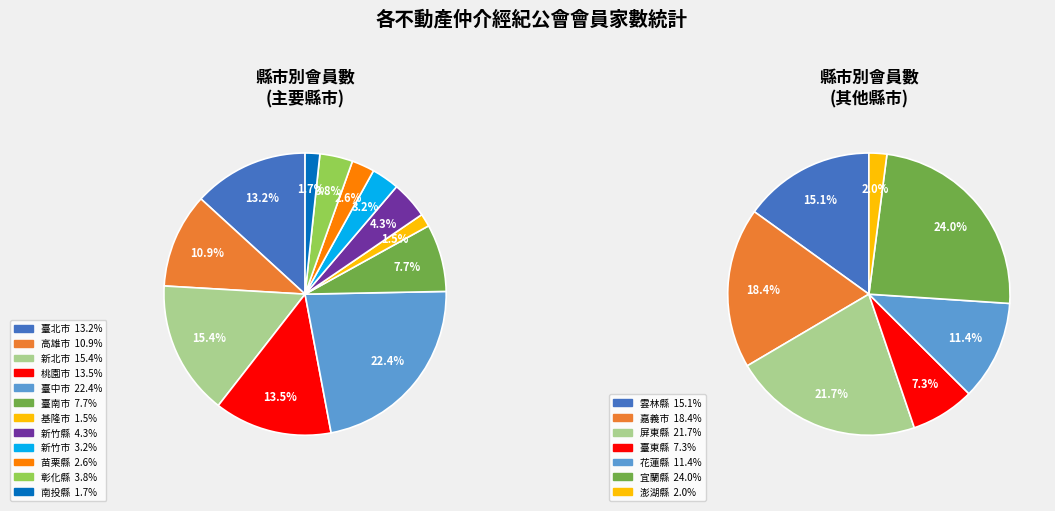

Does 臺北市 account for over 50% of the chart?

No